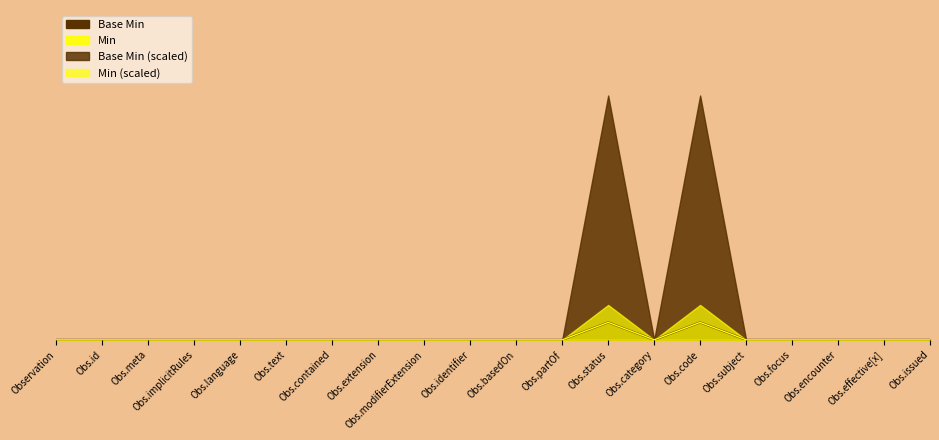

At which label does Base Min reach its minimum?

Observation